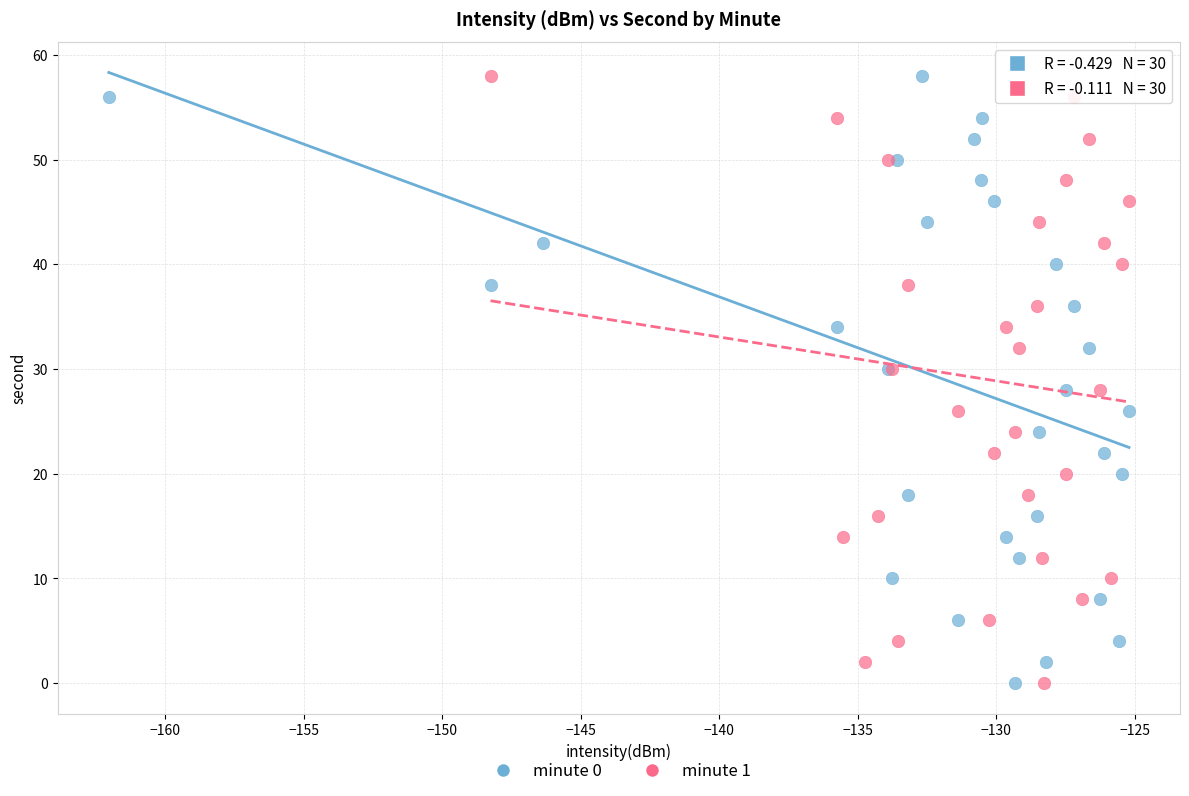

What are all the series names shown in the legend?

minute 0, minute 1